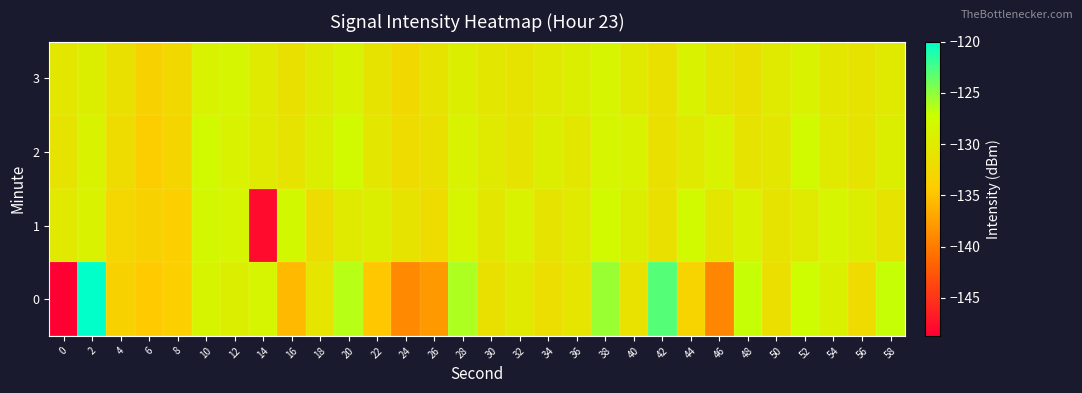

Between 56 and 8, which is larger?

56